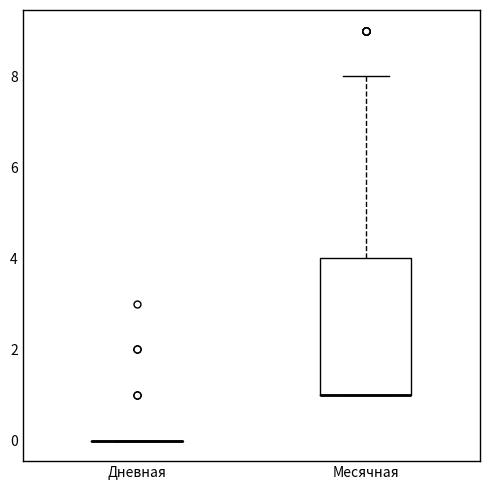

Which box is the tallest, from its lower edge to its upper edge?

Месячная